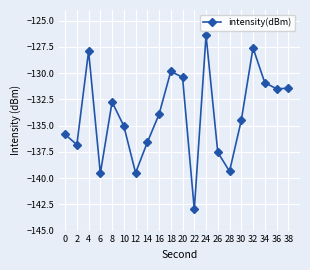

At which label is the value closest to -134?

16